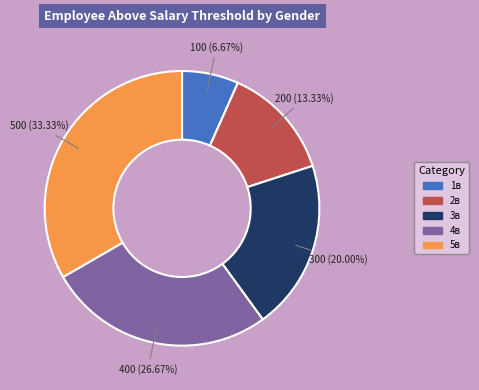

Which slice is the largest?

5в